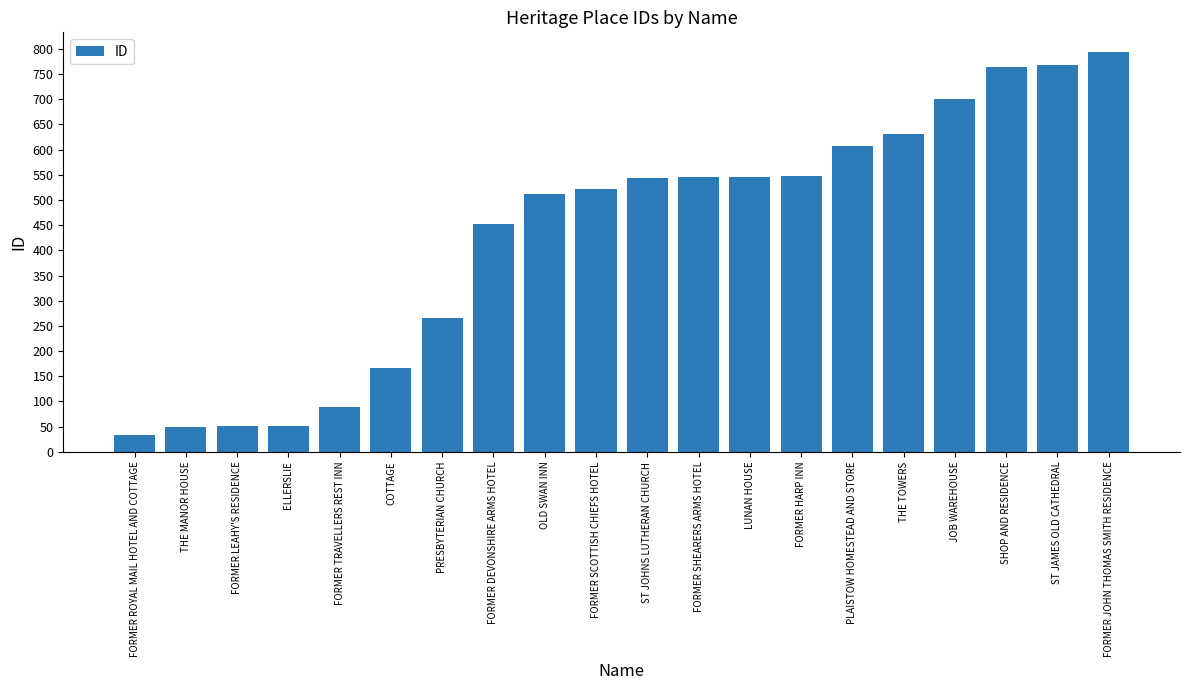

Is it true that the value at FORMER SHEARERS ARMS HOTEL is 545?

True